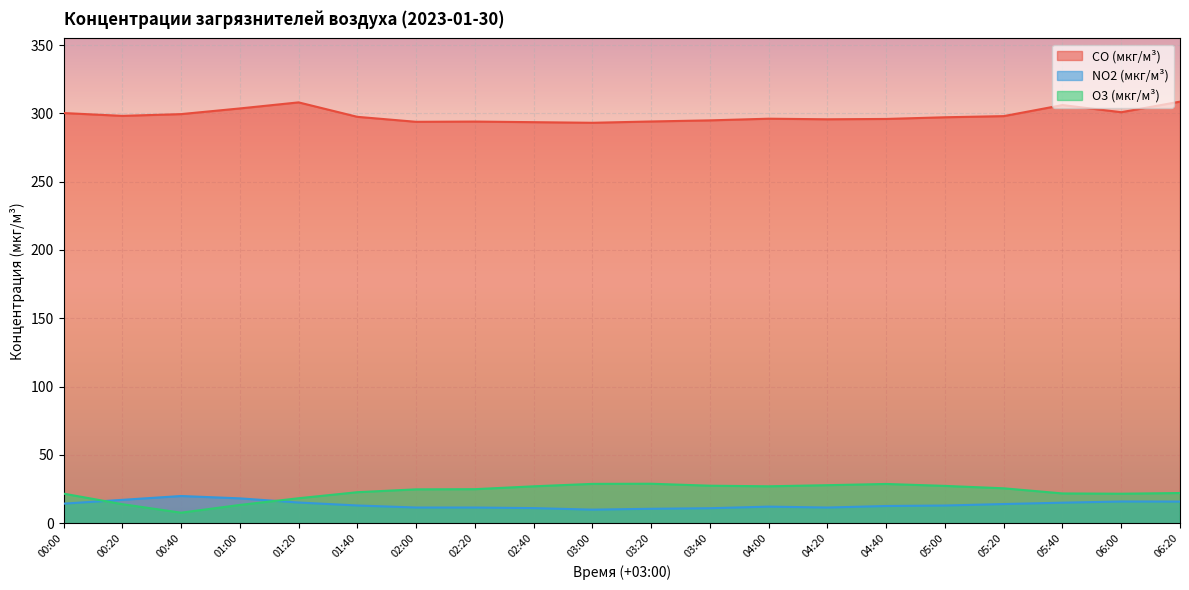

Which series has the largest range (max minus min)?

O3 (мкг/м³)